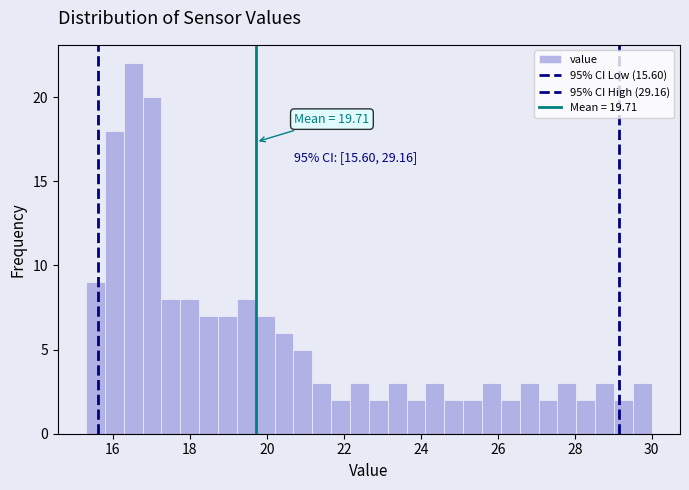

Around what value on the x-axis is the tallest bar? Give the approximate position of its centre, as read against the axis.

16.6